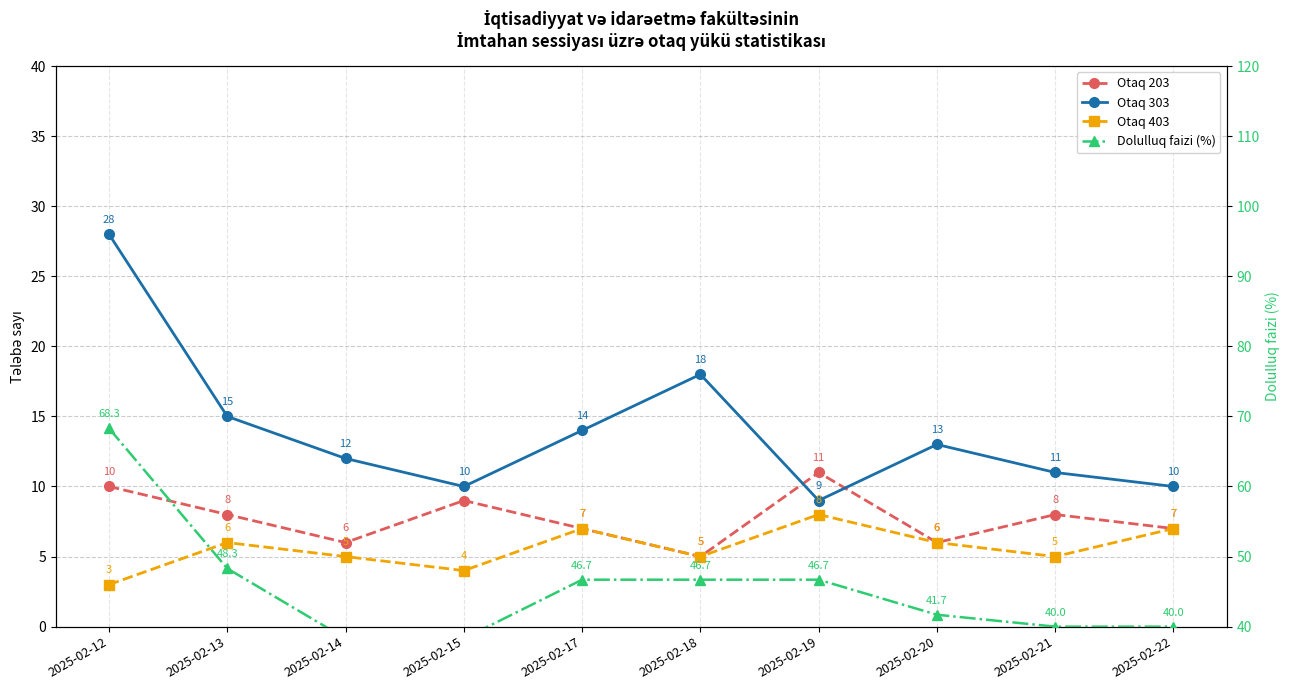

Where is Otaq 203 nearest to the value 8?

2025-02-13